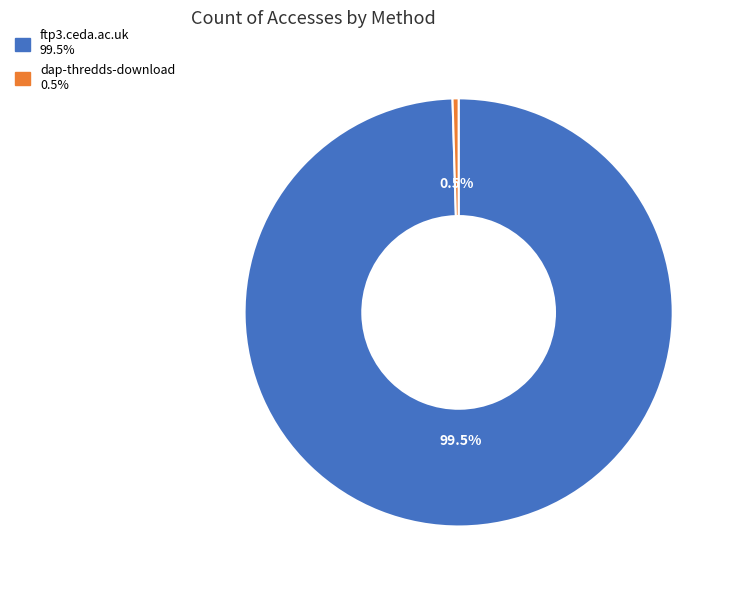

The dap-thredds-download slice represents 8% of the pie. True or false?

False